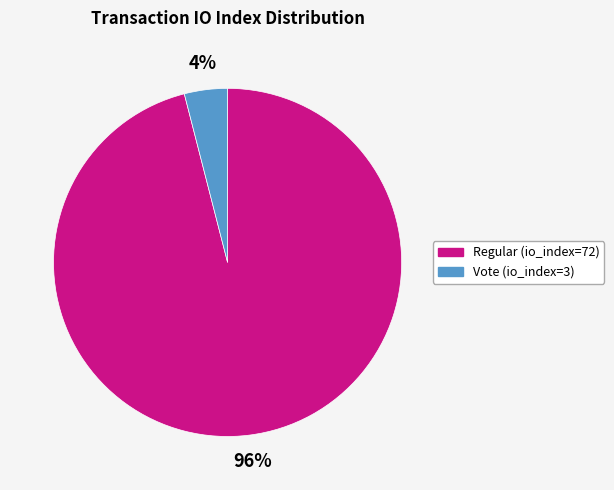

Which slice is the largest?

Regular (io_index=72)